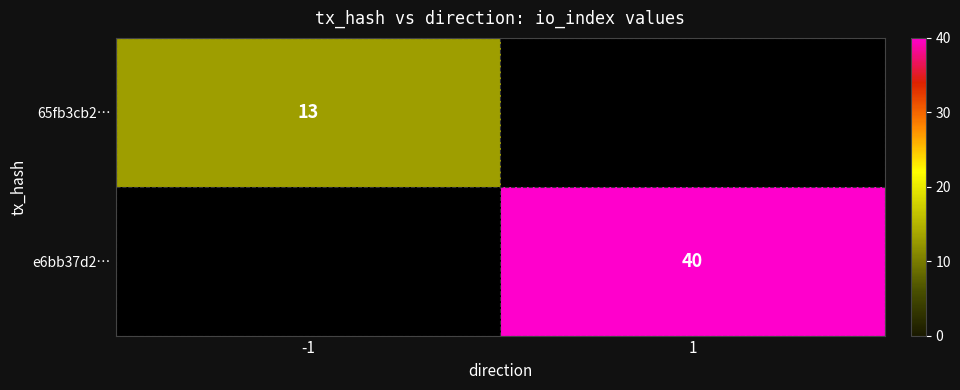

At -1, list the series in order from largest to smallest.

65fb3cb2…, e6bb37d2…